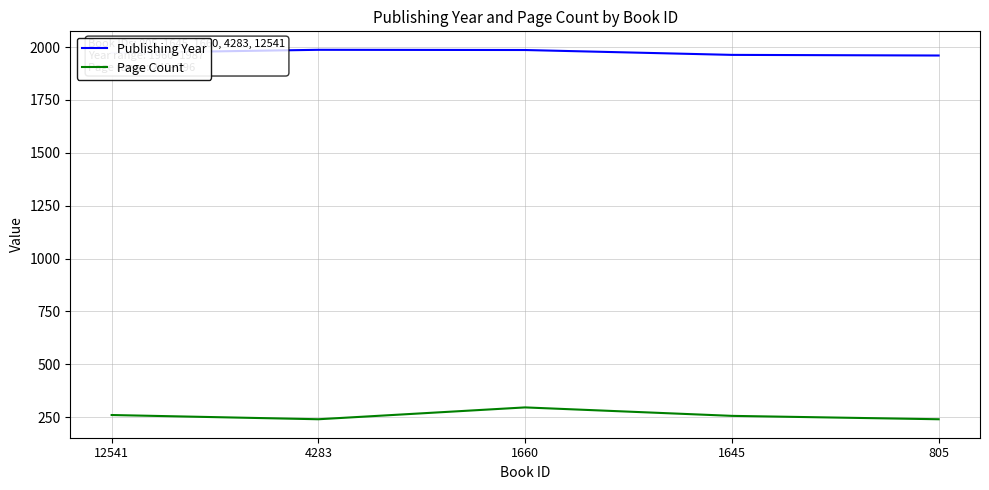

Read the Page Count value at 4283.

240